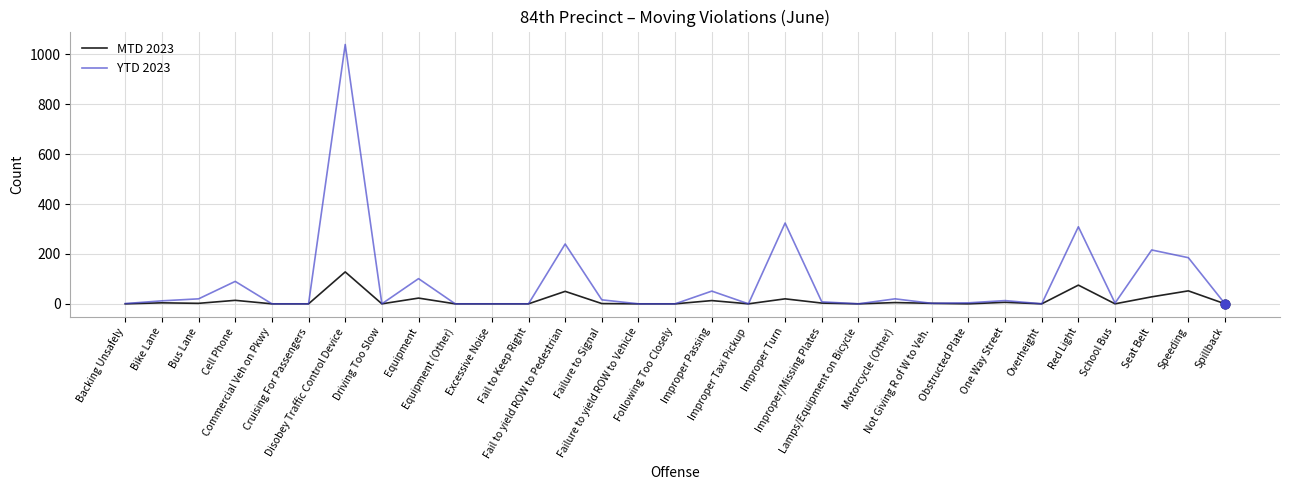

Which series has the largest range (max minus min)?

YTD 2023